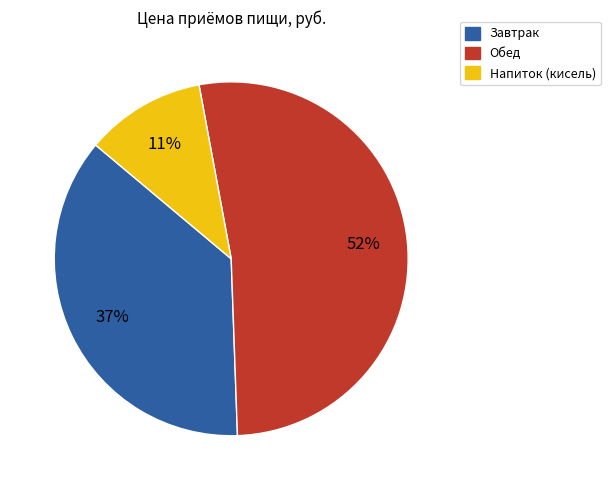

Is it true that Напиток (кисель) is 5% of the pie?

False